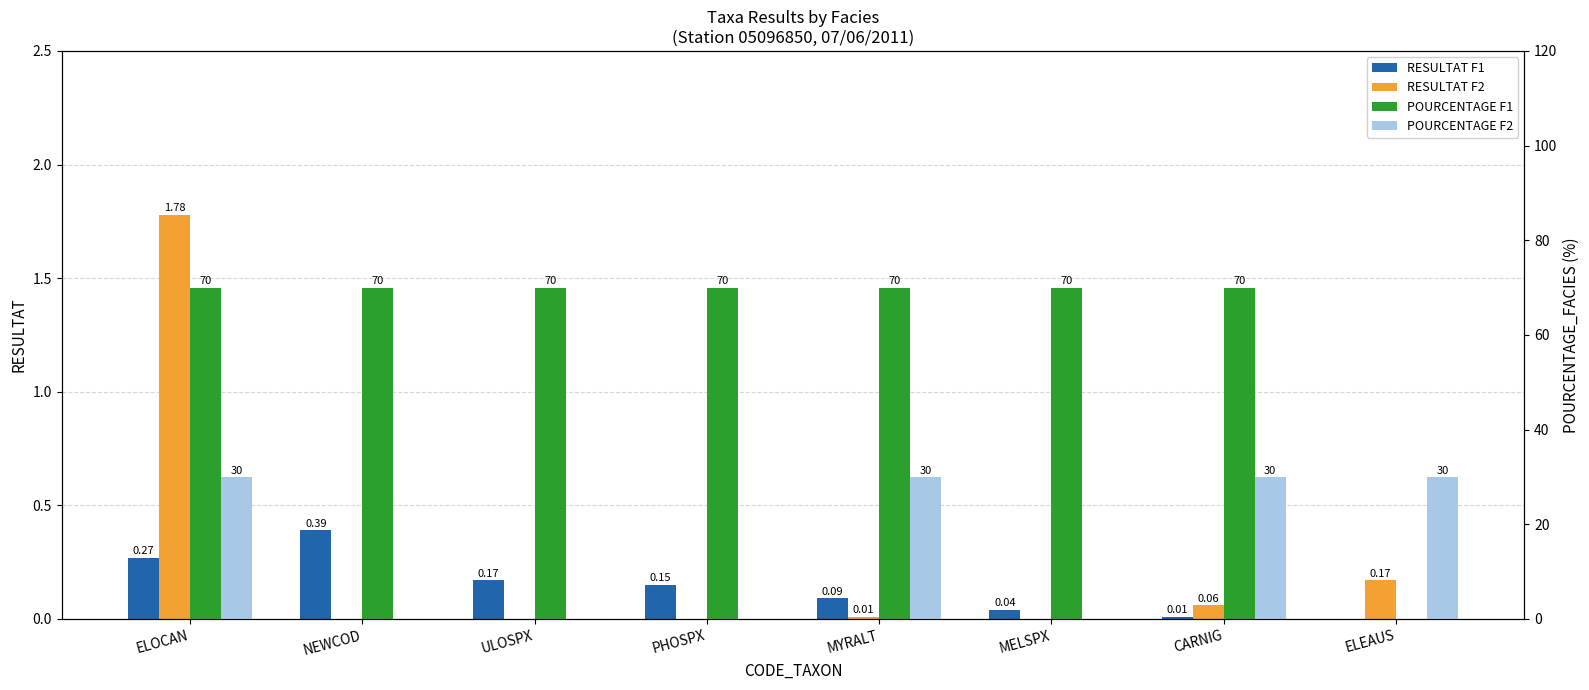

True or false: RESULTAT F2 has a value of -0.8 at PHOSPX.

False